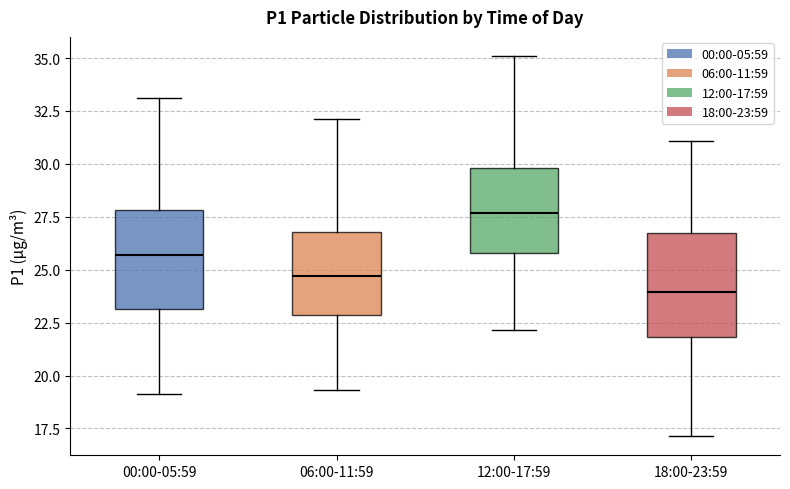

Which box's median line is the lowest?

18:00-23:59